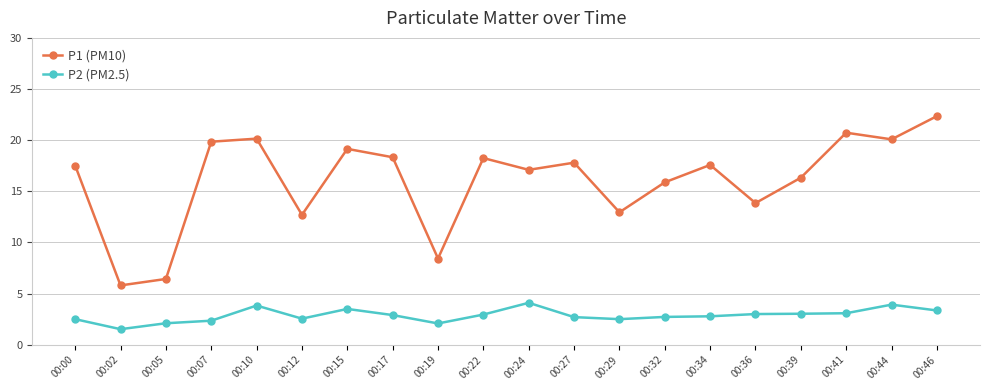

Rank the series by their average value, from highest to lowest.

P1 (PM10), P2 (PM2.5)